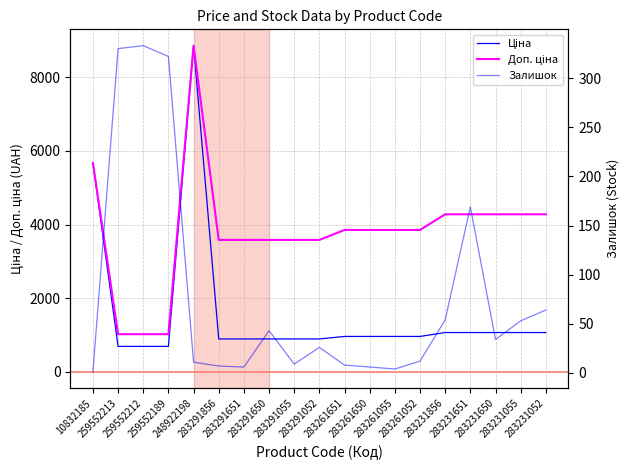

What is the difference between the maximum and second lowest values in the Залишок series?

329.0